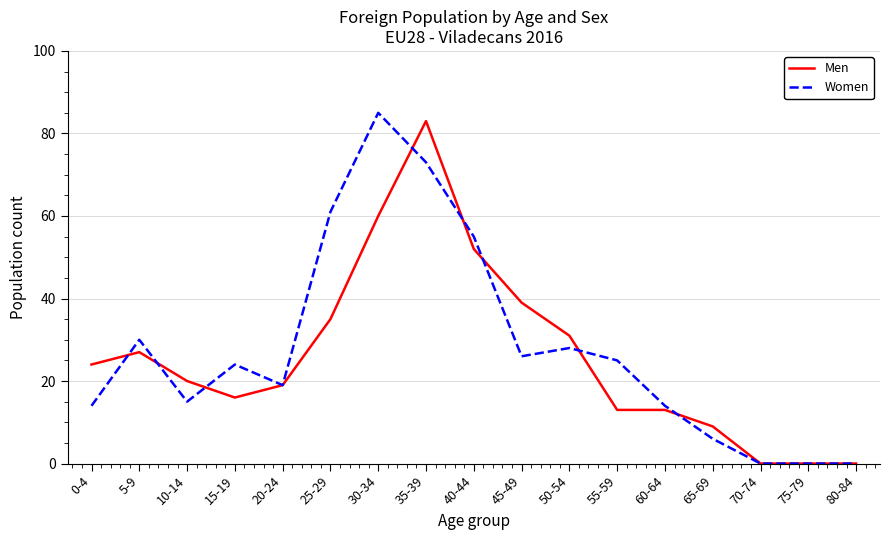

At which category does the chart reach its peak across all series?

30-34